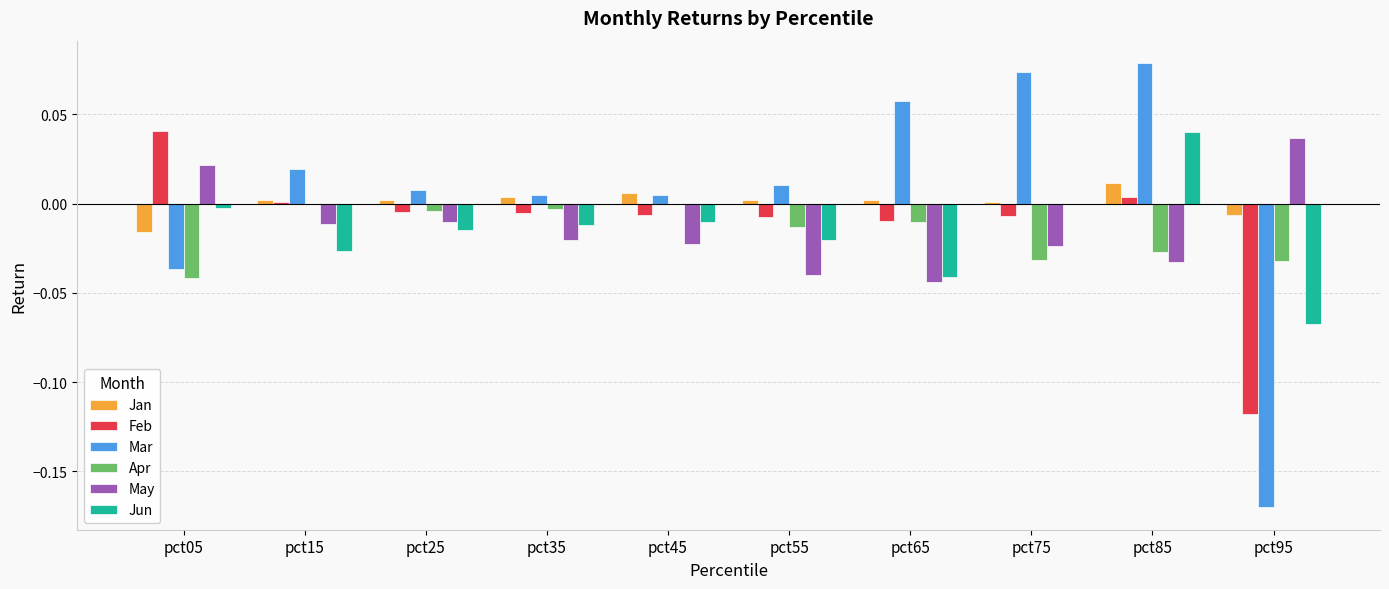

The value of Jan at pct35 is 0.0. True or false?

True